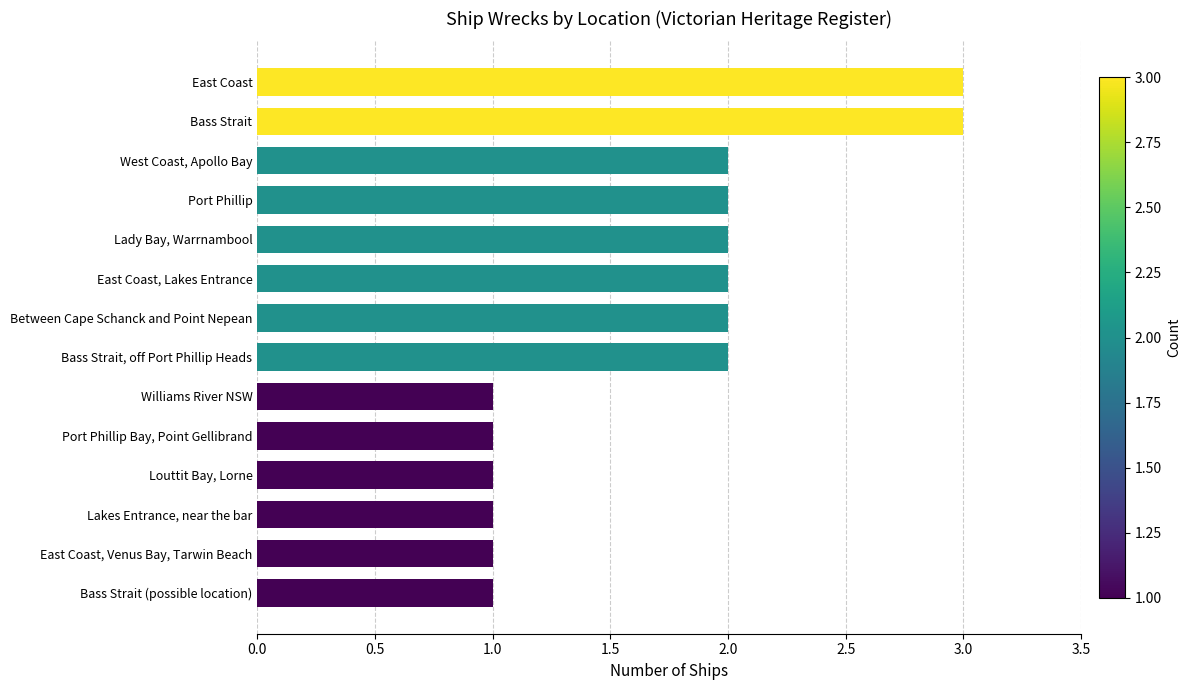

Is it true that the value at Lakes Entrance, near the bar is 1?

True